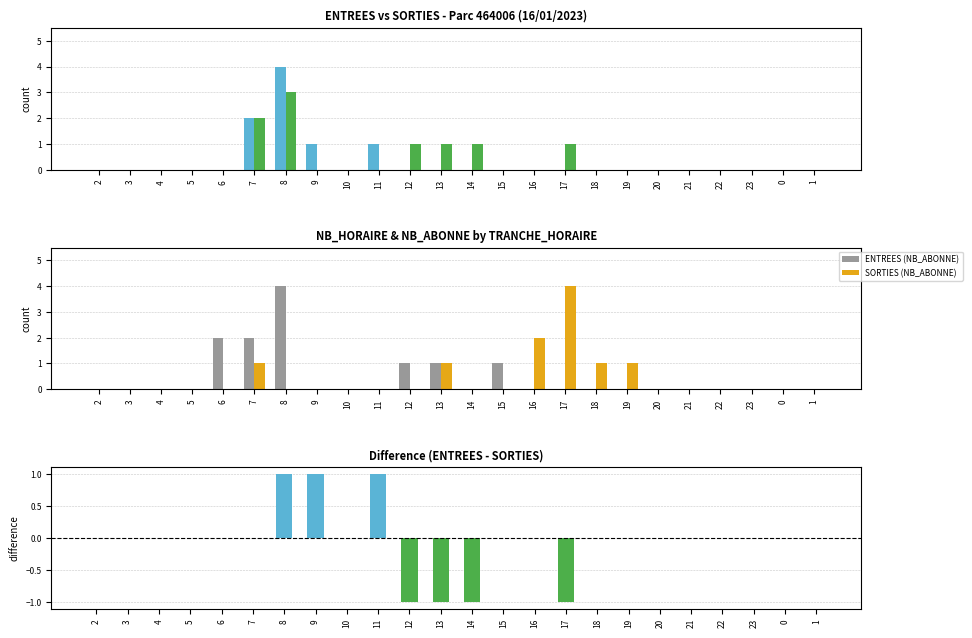

Does the chart contain stacked bars?

No